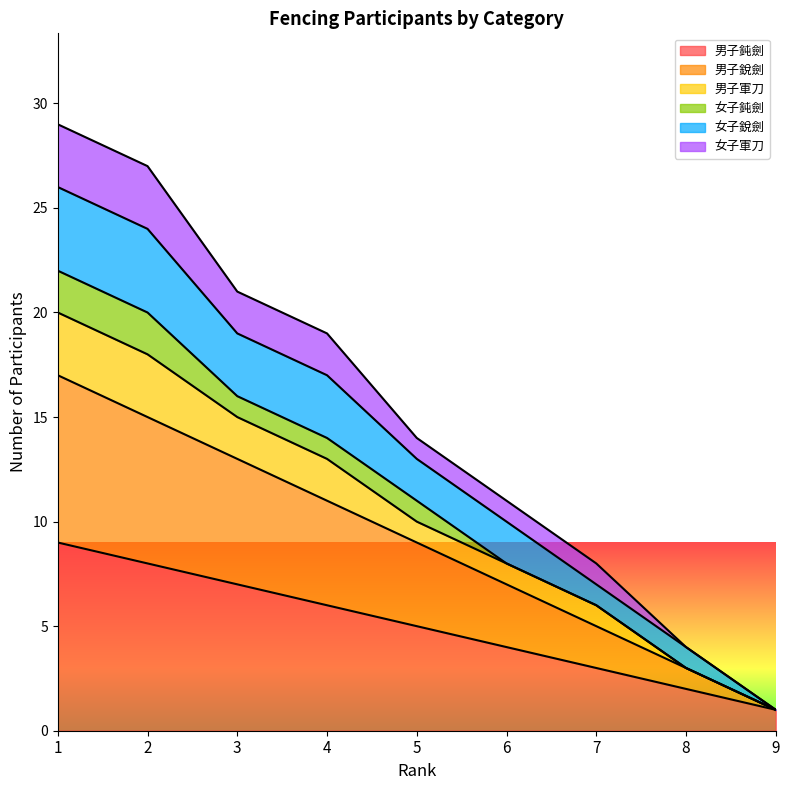

True or false: 男子銳劍 and 男子鈍劍 cross at least once.

False